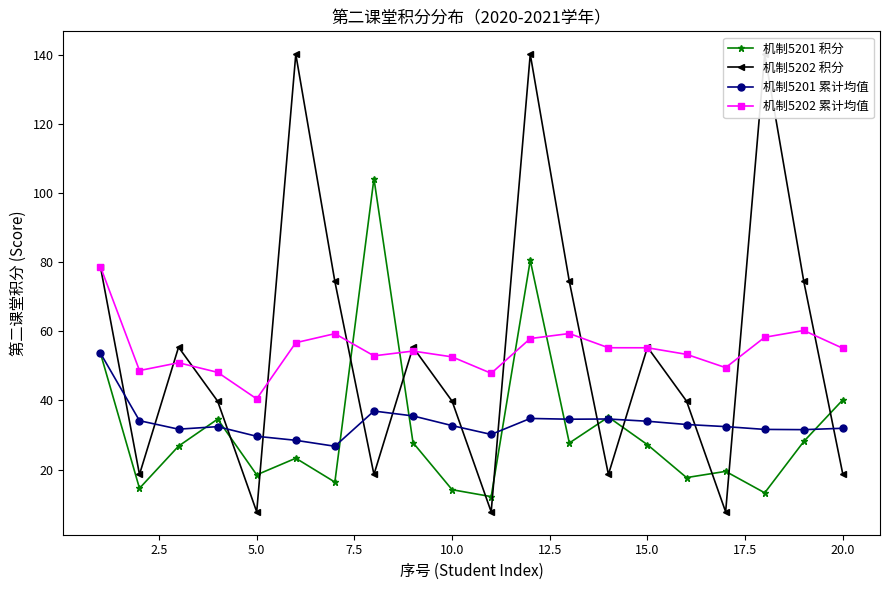

How many data points in 机制5202 积分 are less than 55?

10